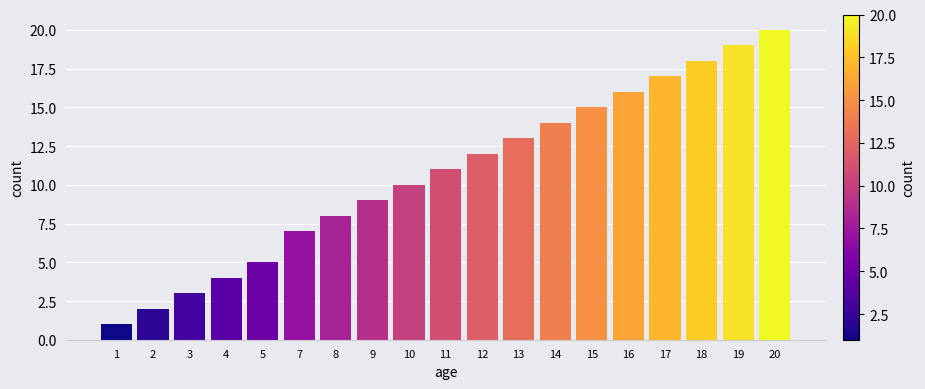

Reading left to right, list all the values displayed in this chart.

1	2	3	4	5	7	8	9	10	11	12	13	14	15	16	17	18	19	20